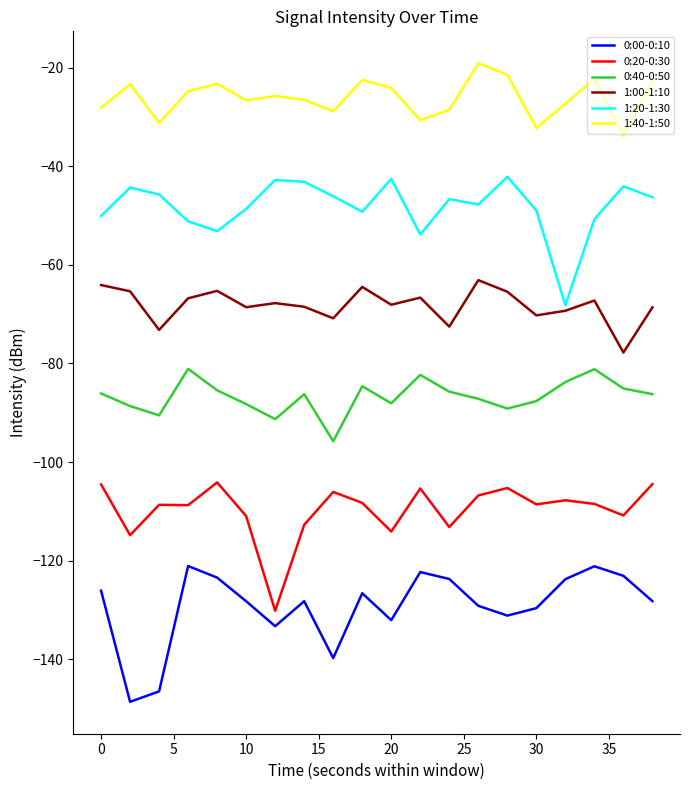

List the series in order of their overall mean, highest first.

1:40-1:50, 1:20-1:30, 1:00-1:10, 0:40-0:50, 0:20-0:30, 0:00-0:10